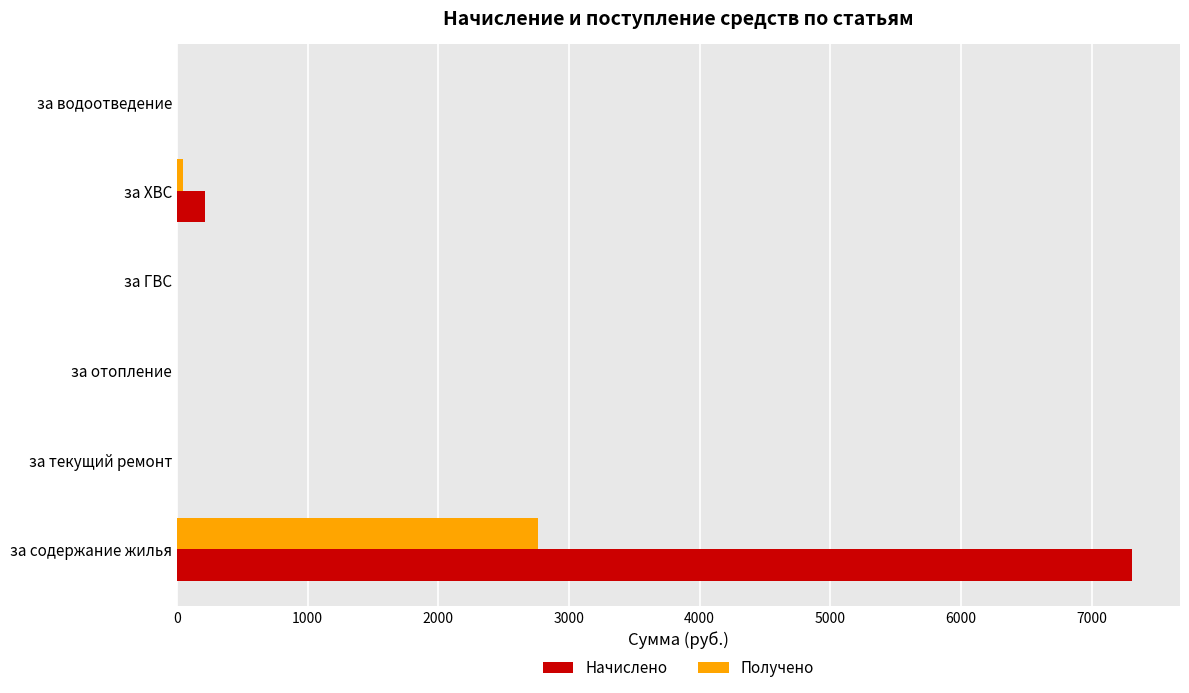

How many data points in Получено are above 0?

2